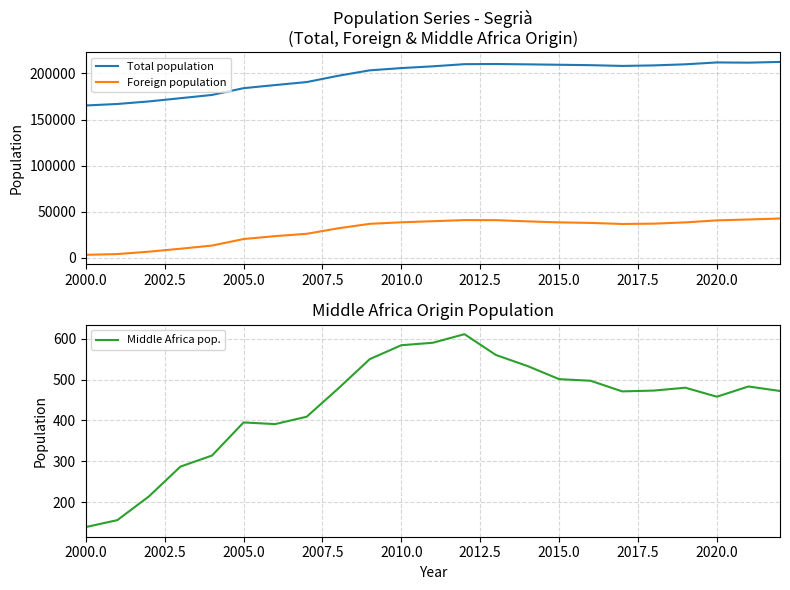

What is the lowest value of the Total population series?

165198